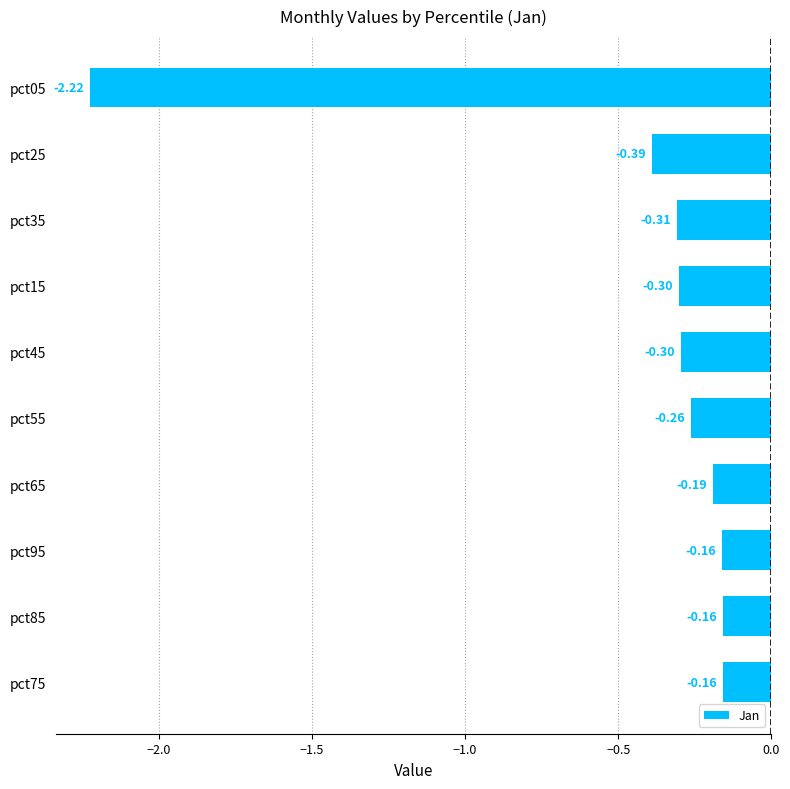

How many bars are there in total?

10